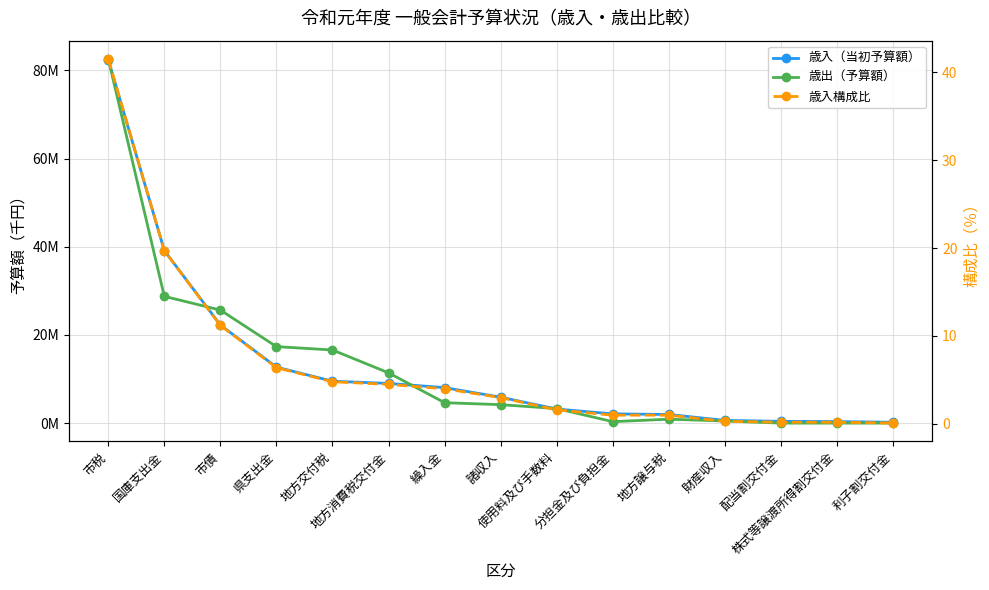

Rank the categories by 歳出（予算額） value from lowest to highest.

配当割交付金, 株式等譲渡所得割交付金, 利子割交付金, 分担金及び負担金, 財産収入, 地方譲与税, 使用料及び手数料, 諸収入, 繰入金, 地方消費税交付金, 地方交付税, 県支出金, 市債, 国庫支出金, 市税